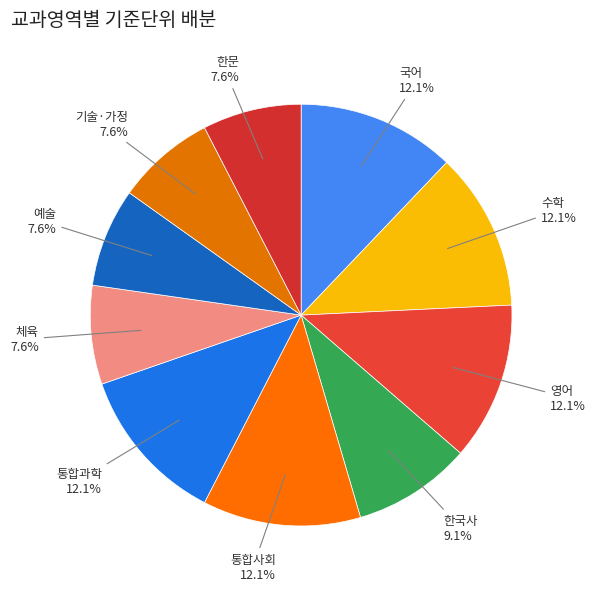

Approximately how many times larger is the value at 국어 compared to 예술?

1.6